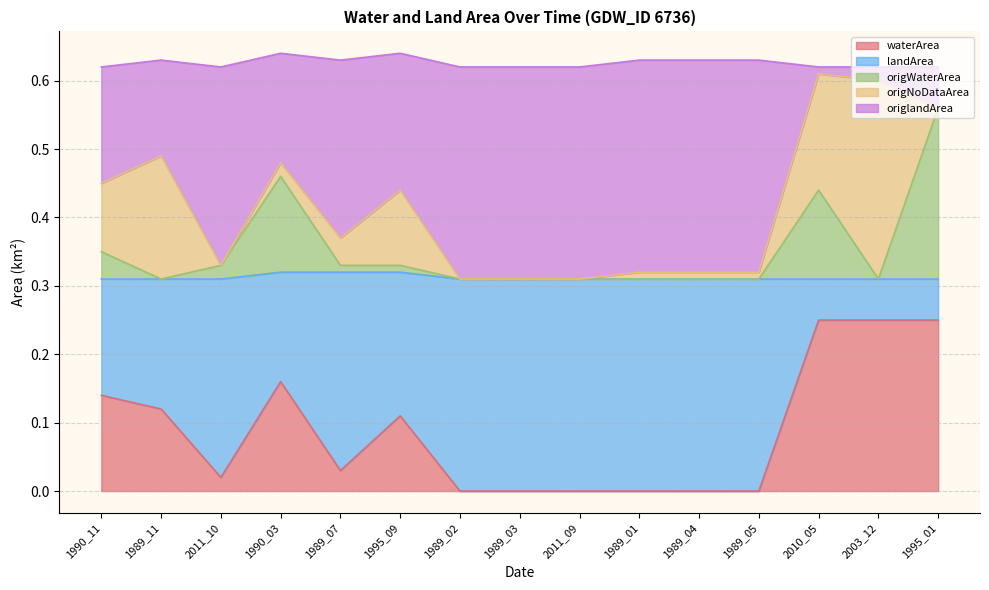

The waterArea series shows 0.0 at 1989_01. True or false?

True